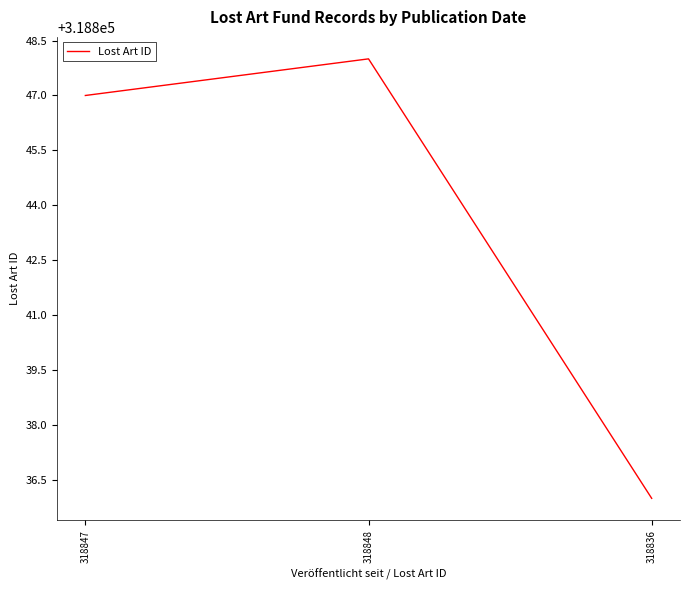

Where is the data nearest to the value 318842?

318847